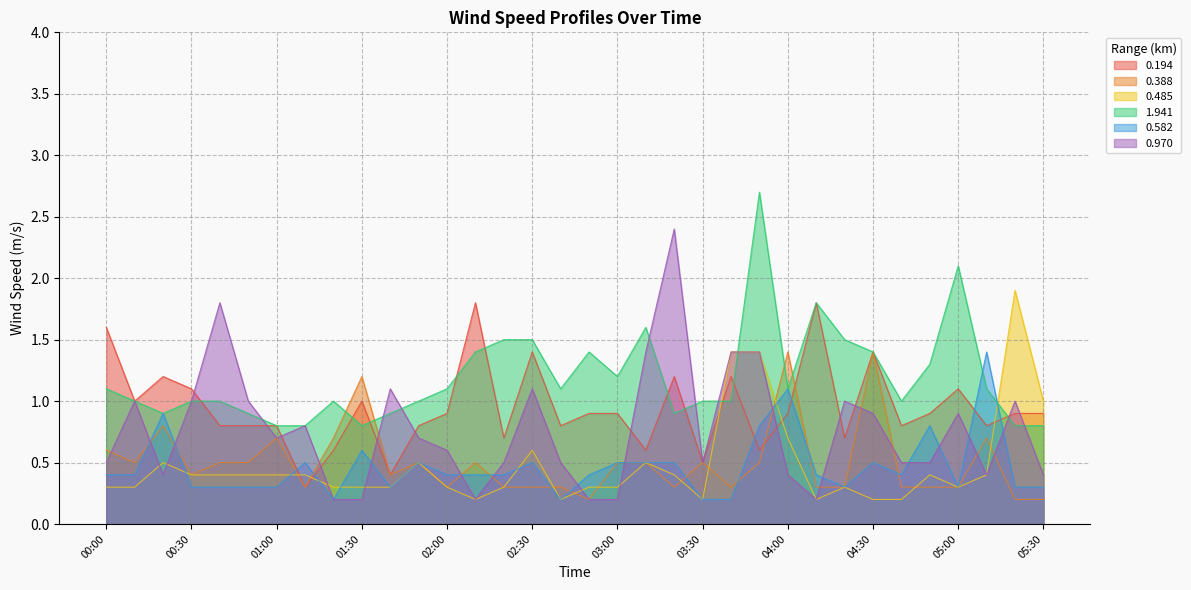

Where is the first local maximum for 0.970?

00:10